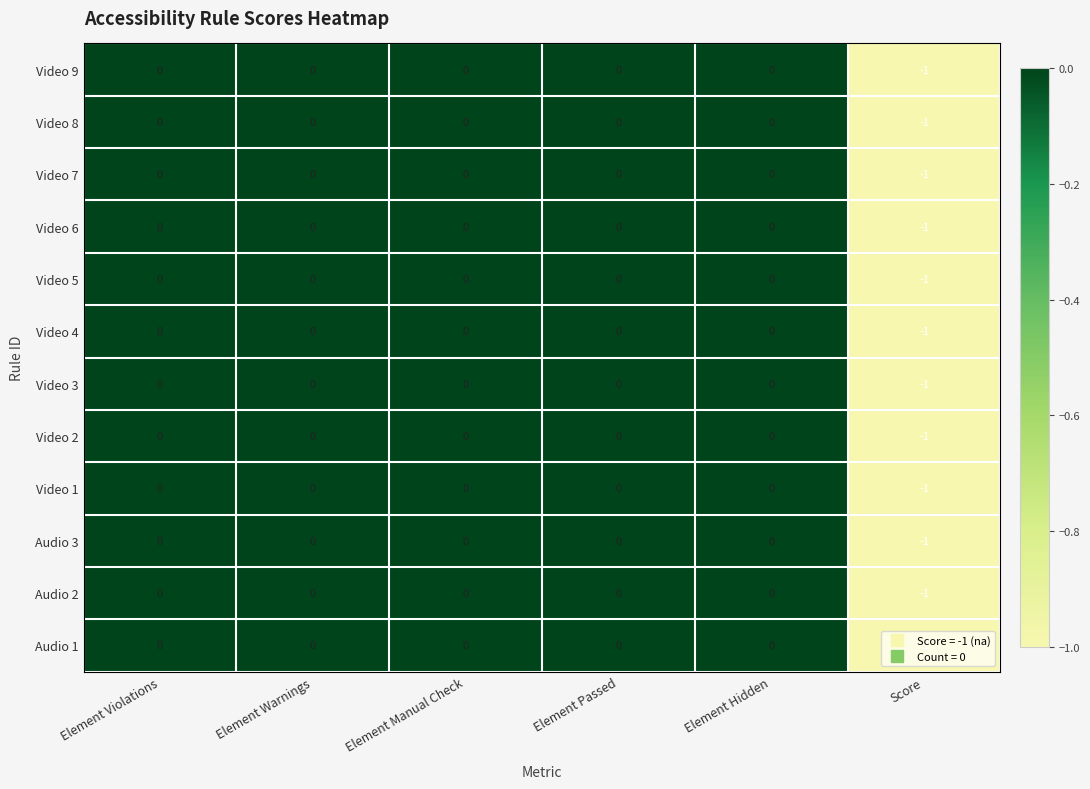

What is the total value across all series at Score?

-12